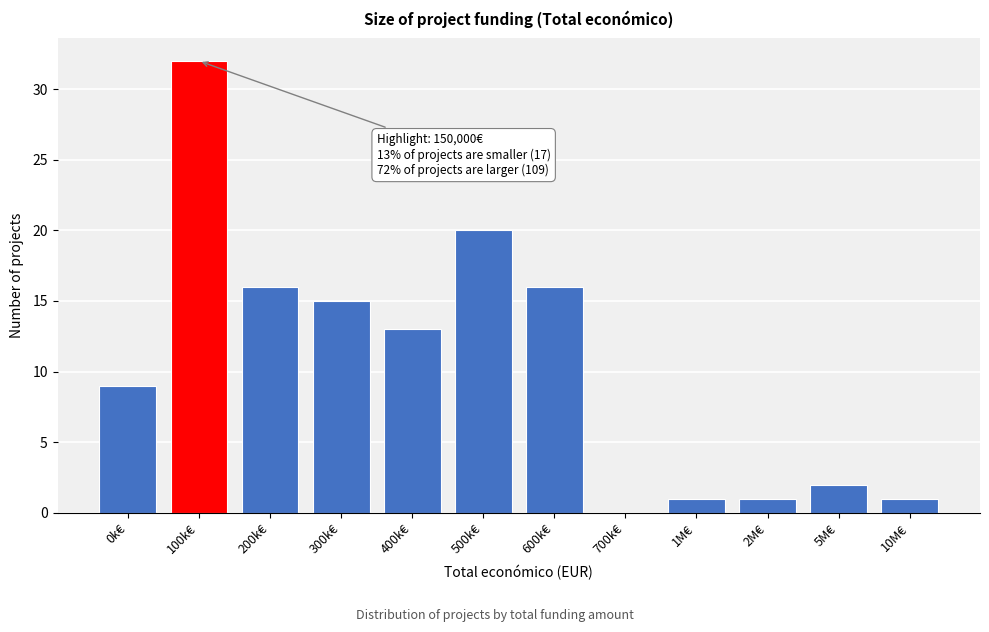

Reading left to right, what are all the values shown in this chart?

0k€=9	100k€=32	200k€=16	300k€=15	400k€=13	500k€=20	600k€=16	700k€=0	1M€=1	2M€=1	5M€=2	10M€=1